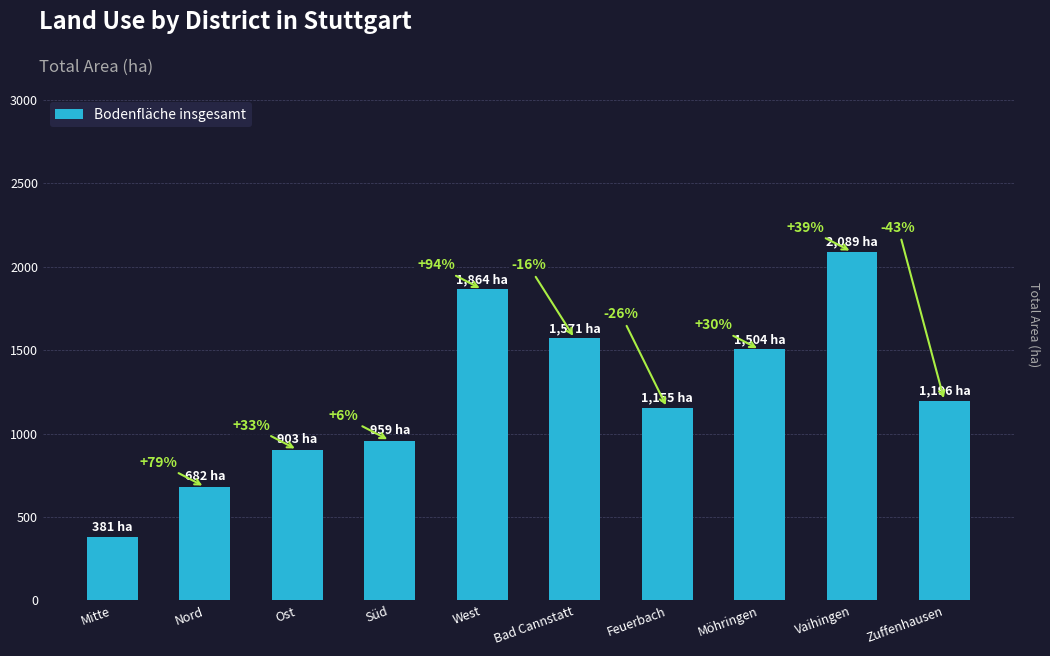

What is the change in value from Ost to Vaihingen?

+1185.8